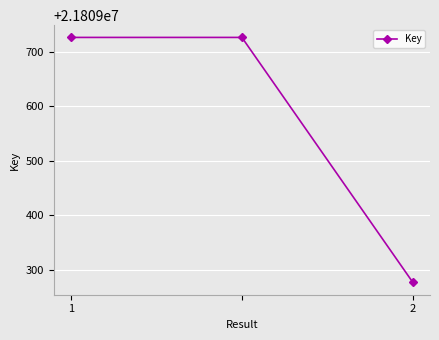

What is the minimum value shown in the chart?

21809277